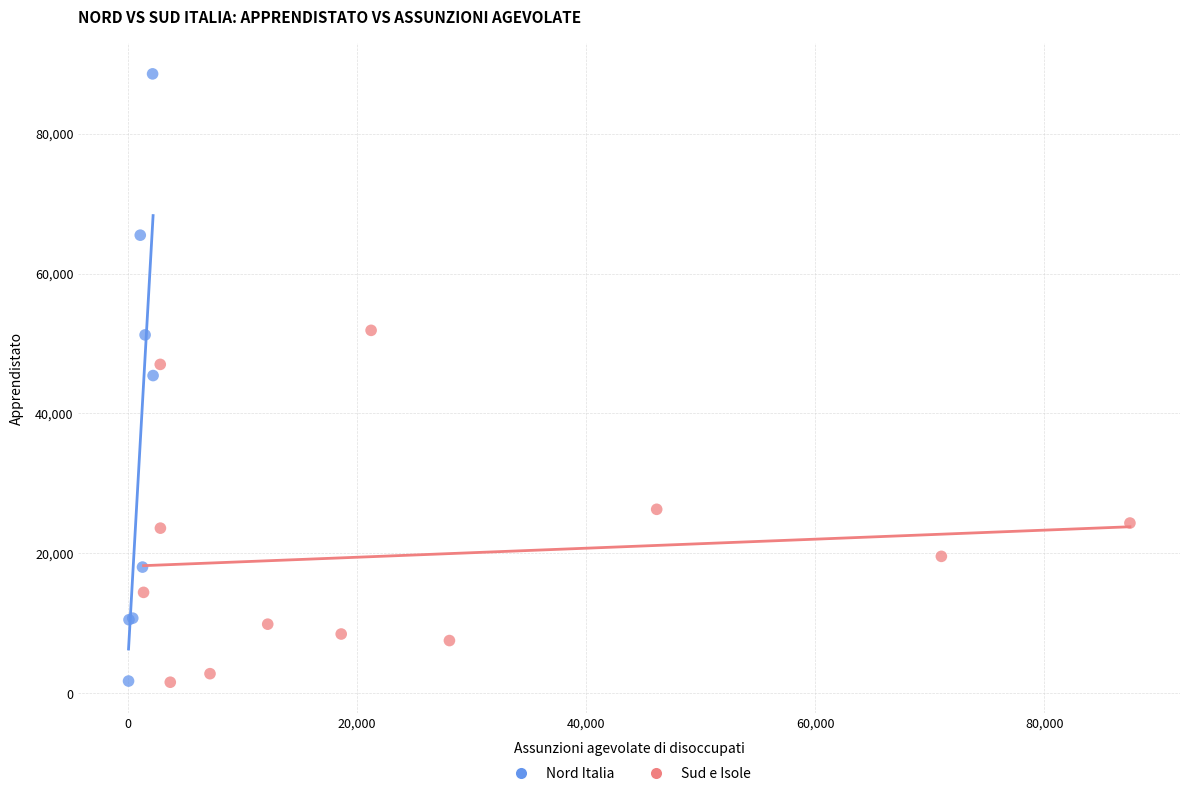

Which series contains the highest Y value?

Nord Italia